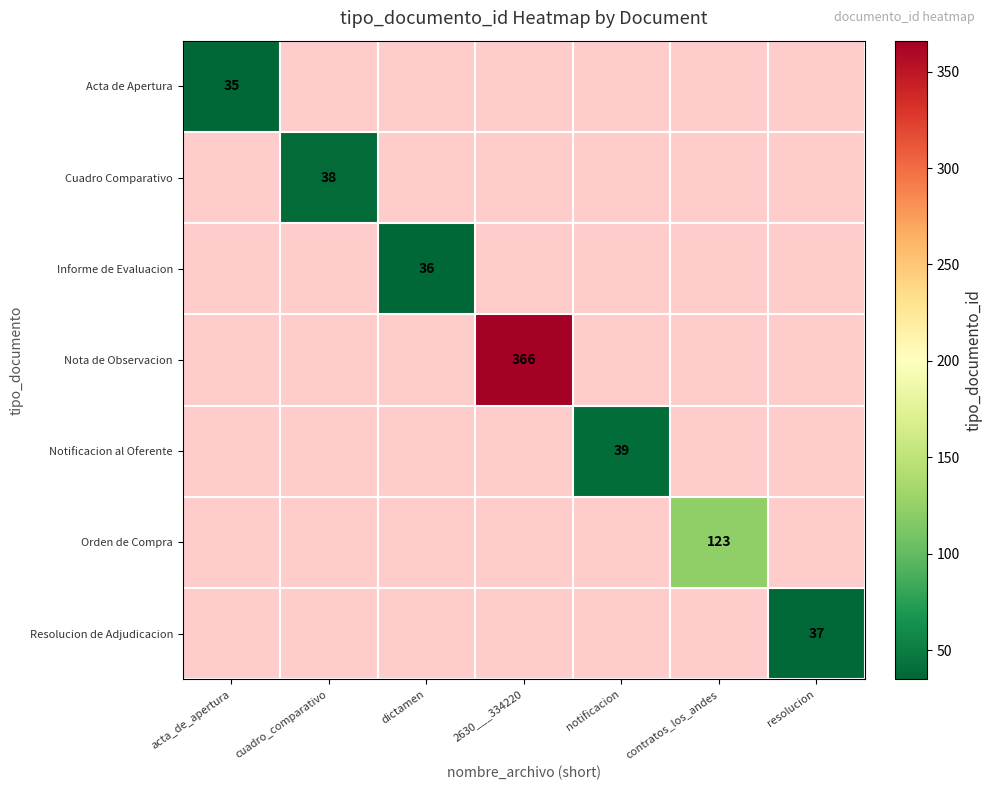

The Nota de Observacion series shows 529 at 2630___334220. True or false?

False